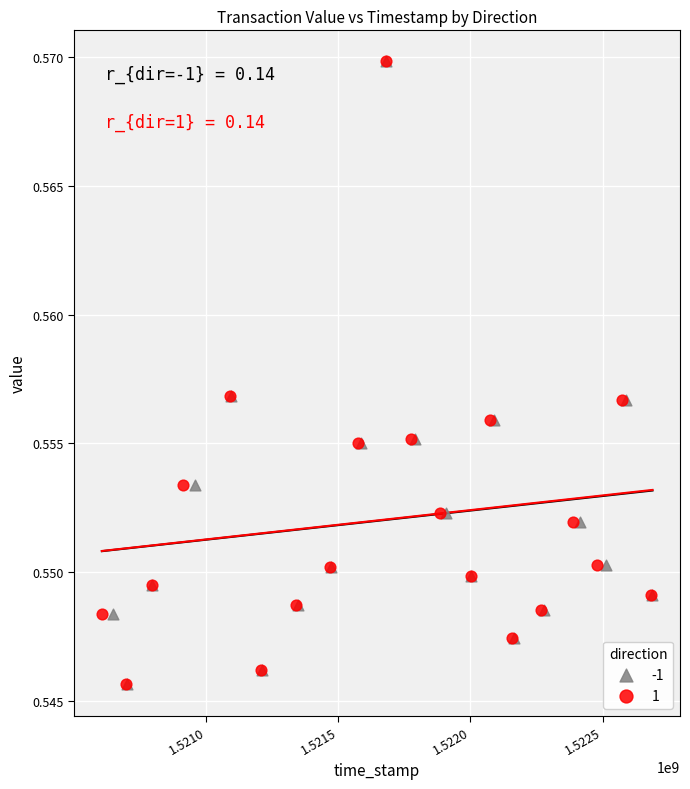

What are all the series names shown in the legend?

-1, 1